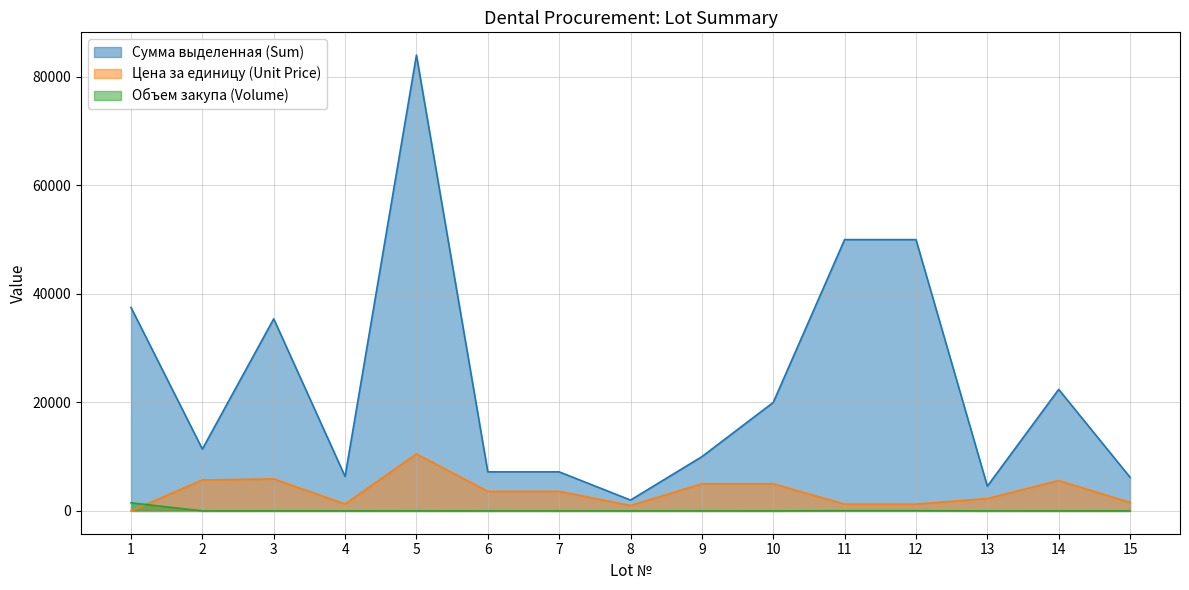

Reading right to left, extract all data points from this chart.

Сумма выделенная (Sum): 6200	22400	4560	50000	50000	20000	10000	2000	7200	7200	84000	6350	35400	11400	37500
Цена за единицу (Unit Price): 1550	5600	2280	1250	1250	5000	5000	1000	3600	3600	10500	1270	5900	5700	25
Объем закупа (Volume): 4	4	2	40	40	4	2	2	2	2	8	5	6	2	1500